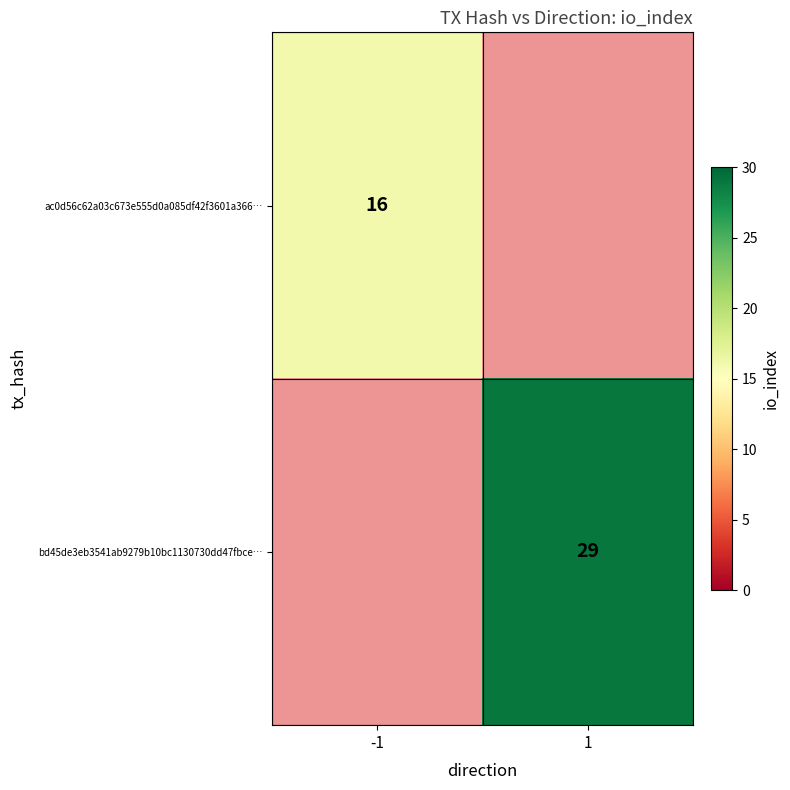

Is it true that ac0d56c62a03c673e555d0a085df42f3601a366… equals 4 at -1?

False